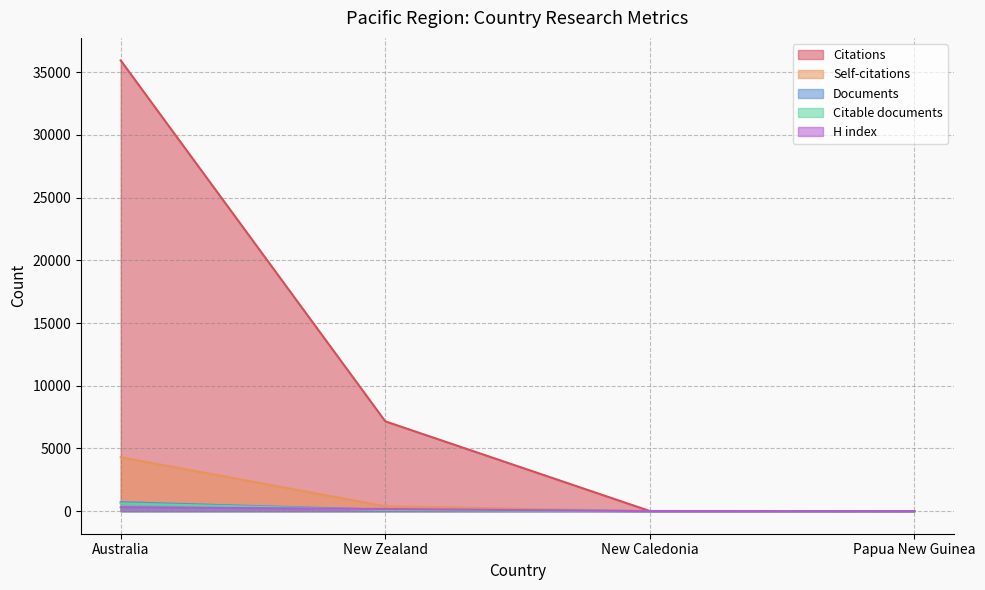

What are all the series names shown in the legend?

Citations, Self-citations, Documents, Citable documents, H index